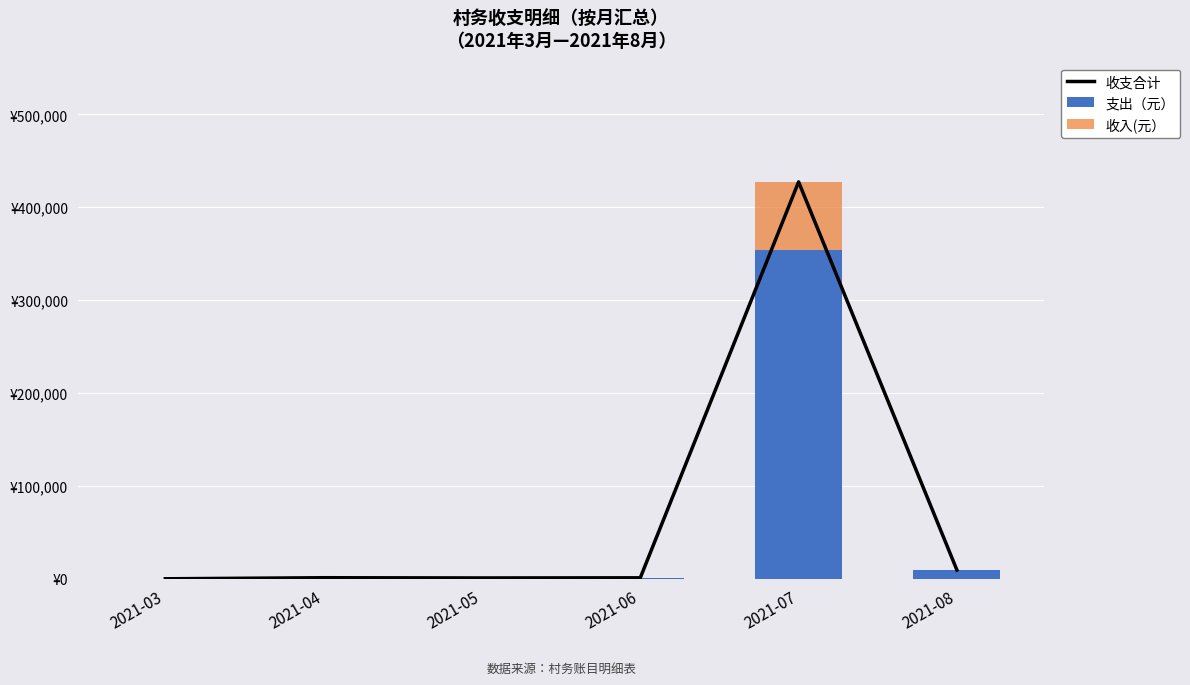

What is the value of the 收支合计 bar at the 5th from the left?

427391.7